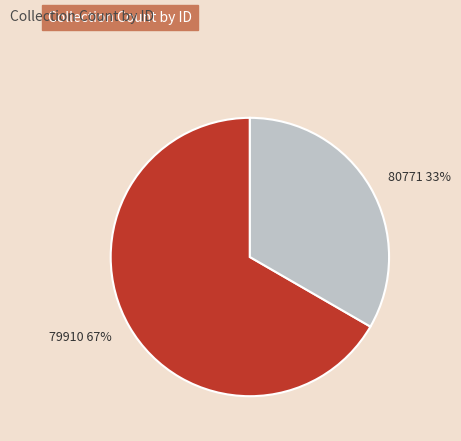

How many segments does this pie chart have?

2